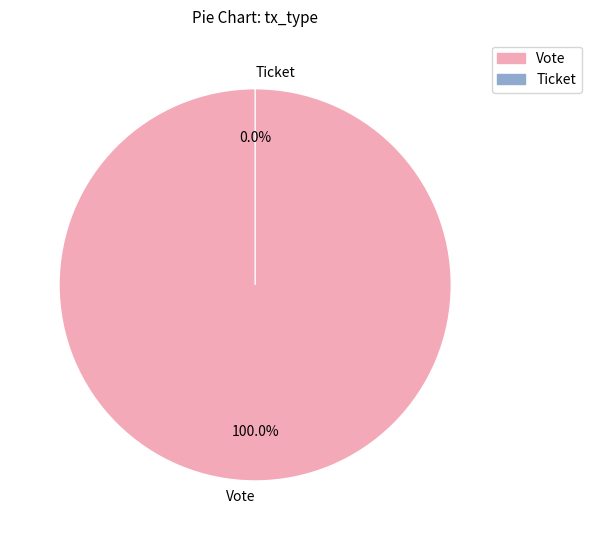

Is Ticket the majority of the pie?

No